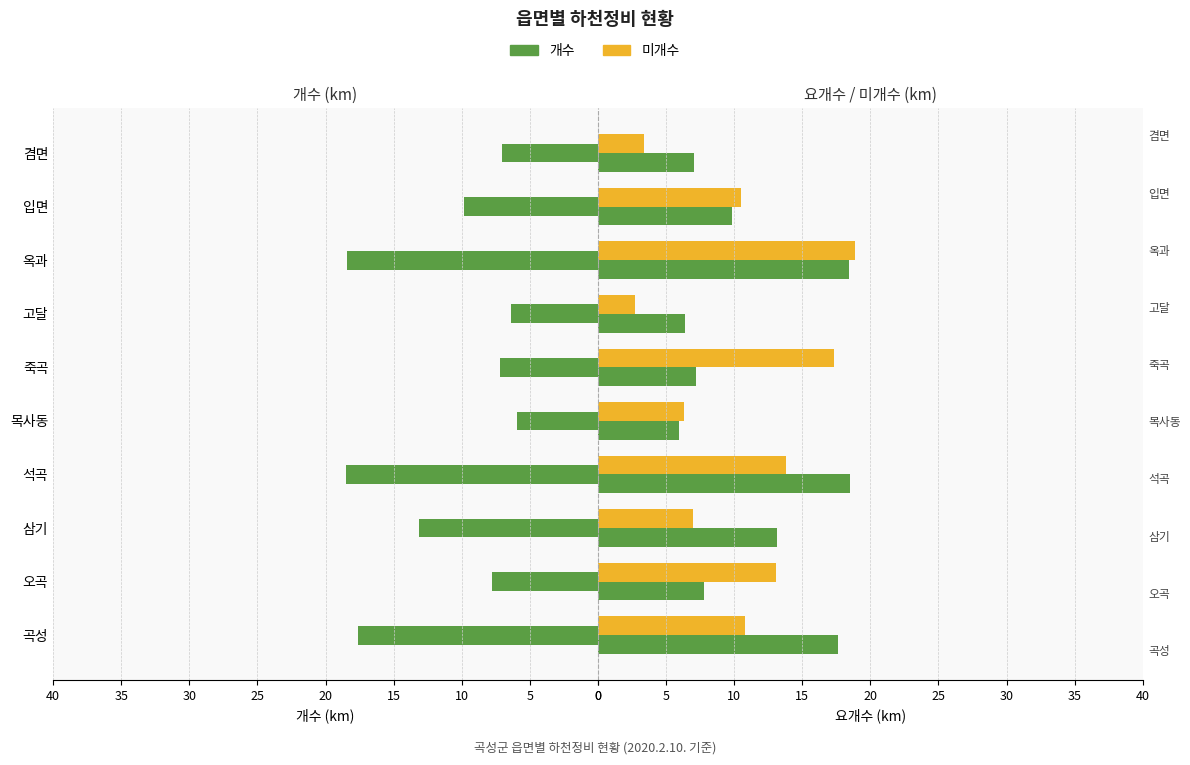

What position from the left is 목사동?

5